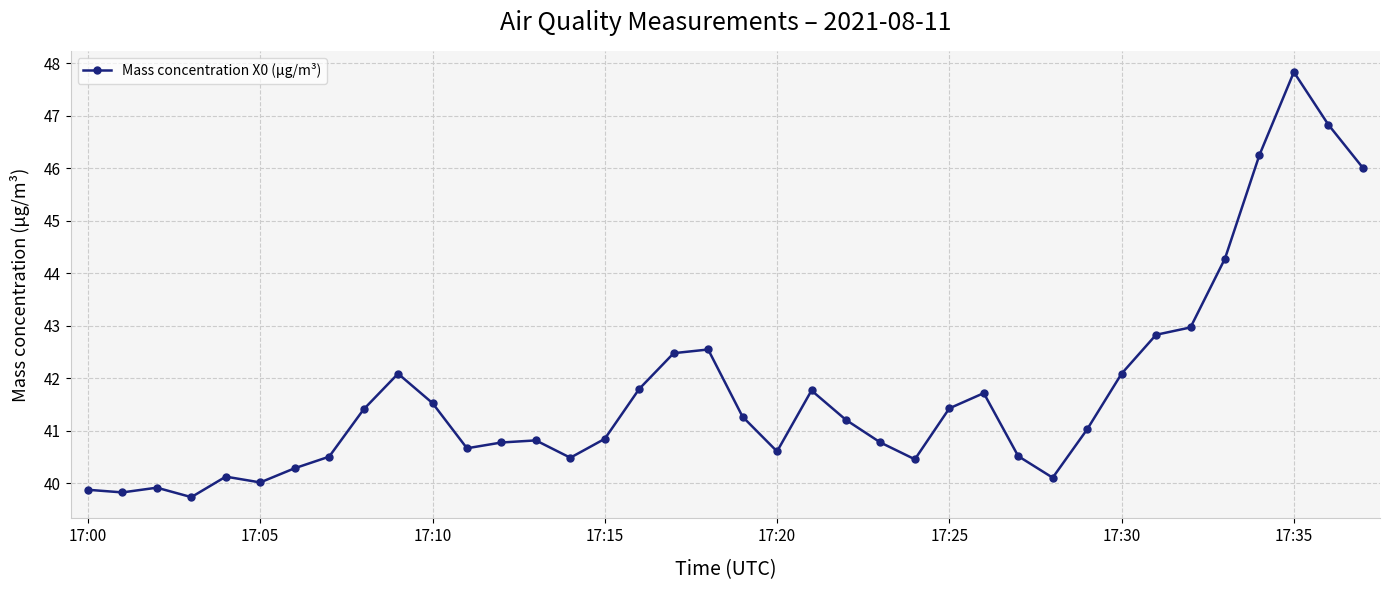

What is the value of the 14th point from the left?

40.8